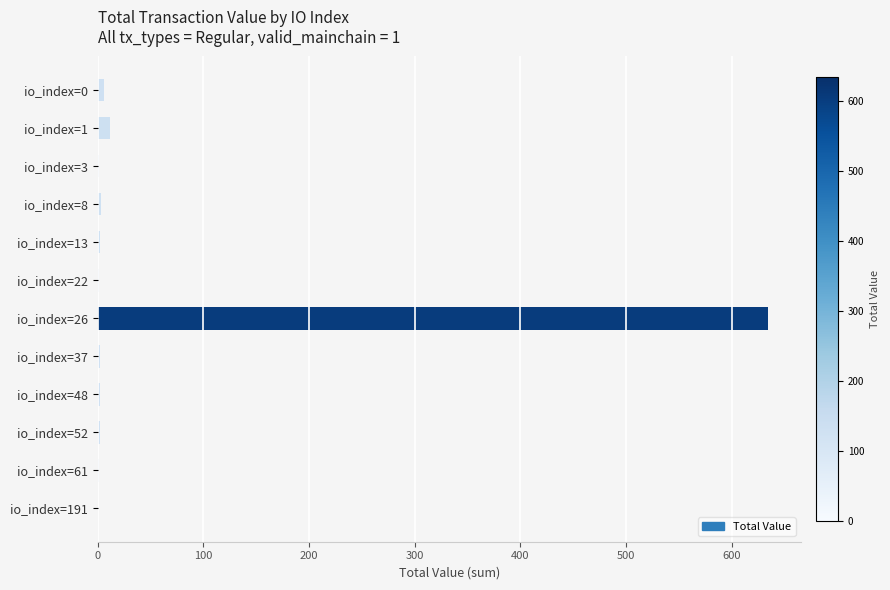

The chart shows a value of 0.9 at io_index=22. True or false?

True